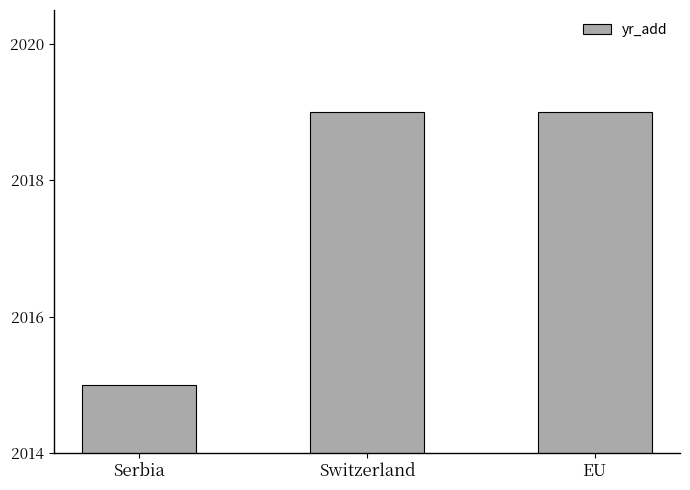

Reading left to right, transcribe all the data shown in this chart.

2015	2019	2019